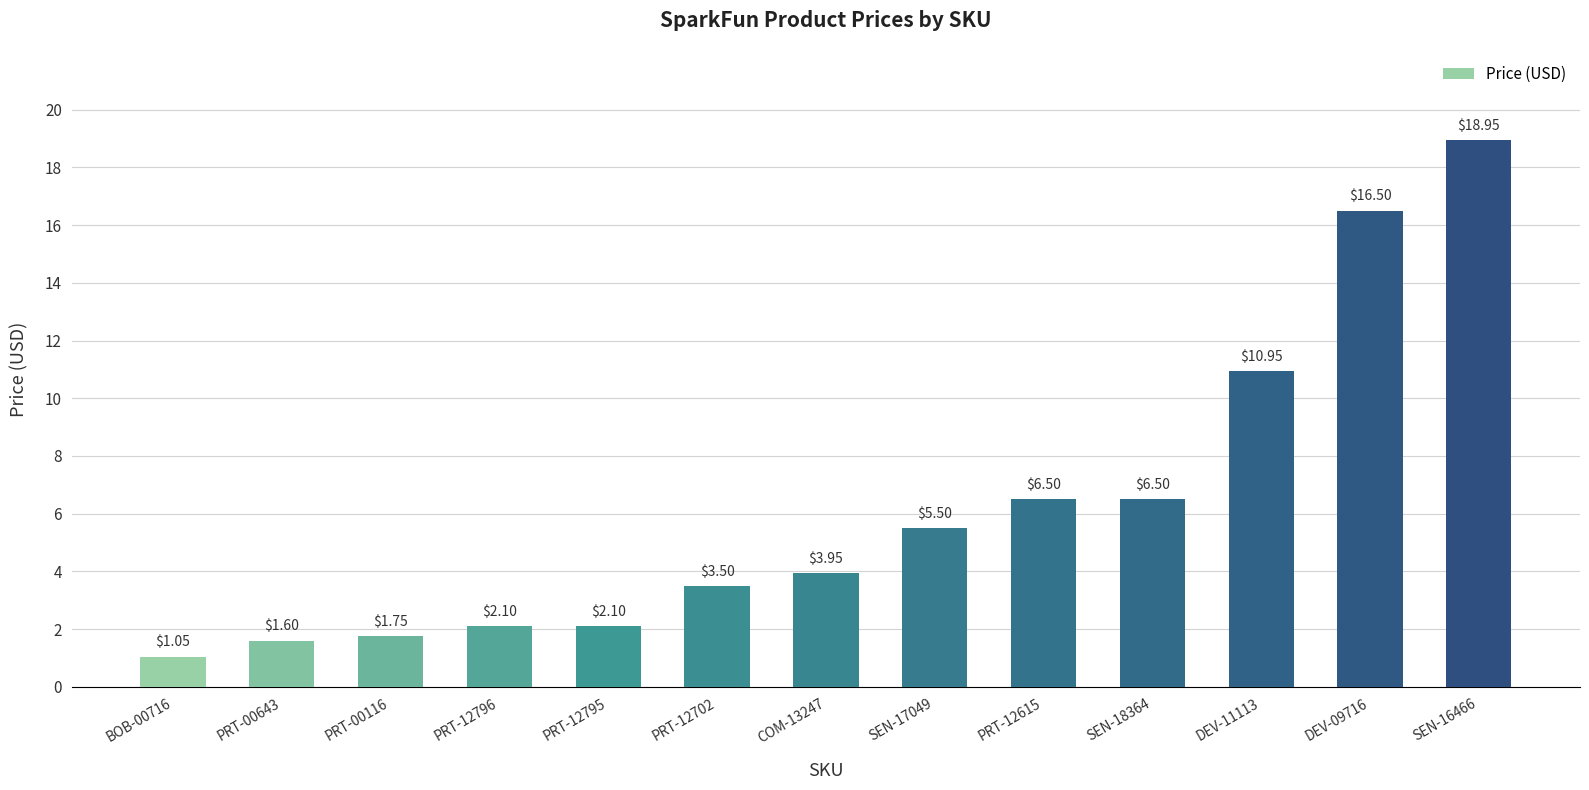

What is the label of the 8th bar from the right?

PRT-12702